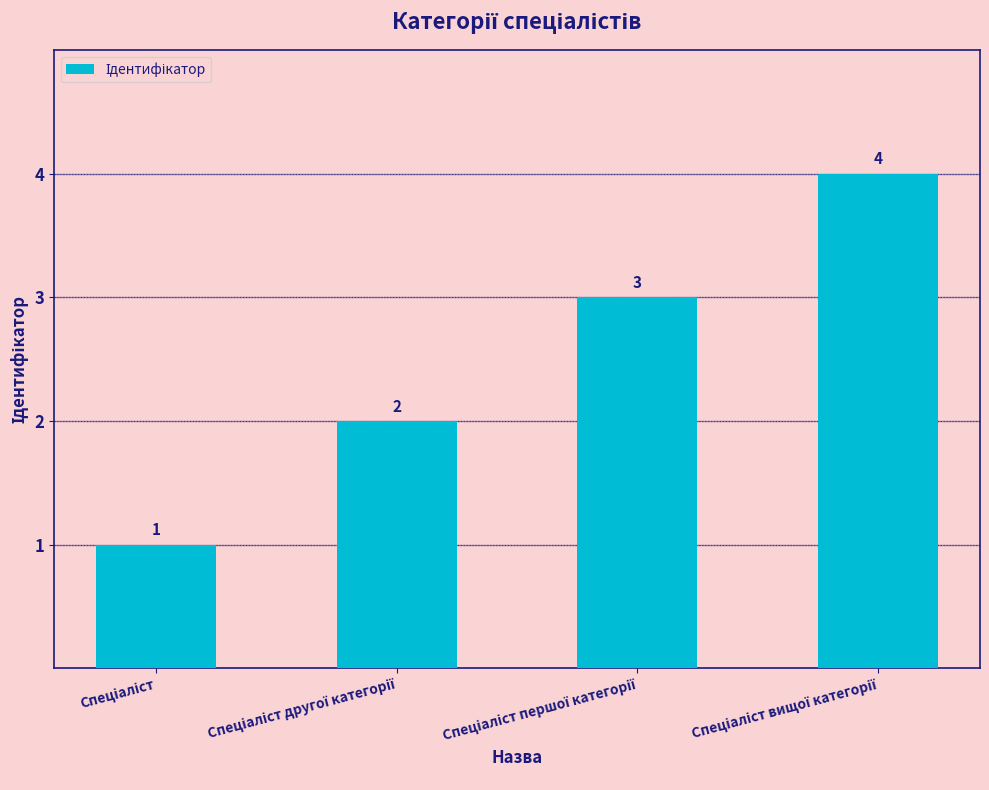

What is the difference between the maximum and minimum values?

3